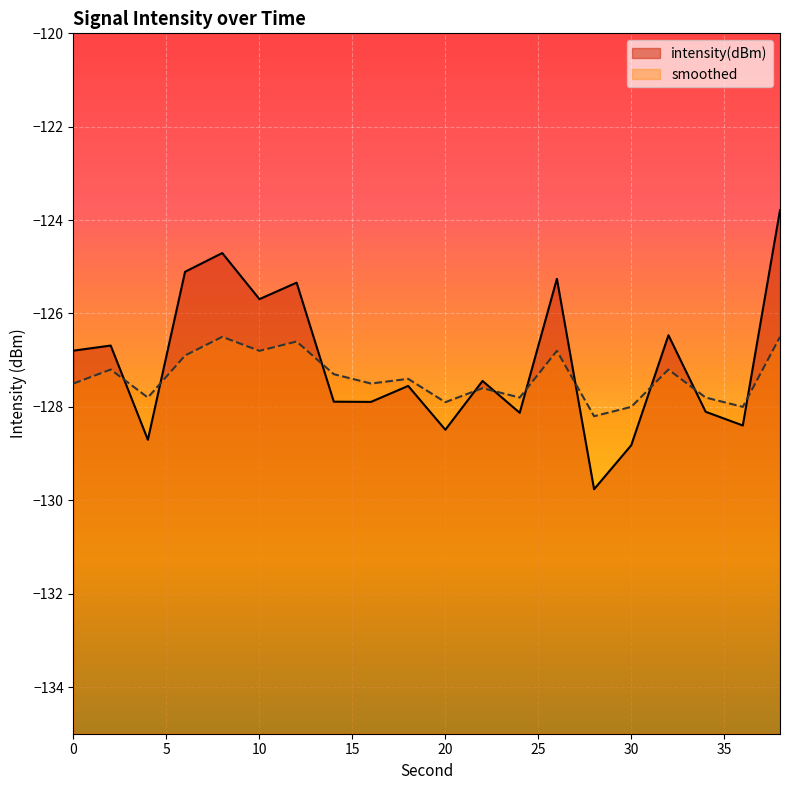

The value of intensity(dBm) at 2 is -170.6. True or false?

False